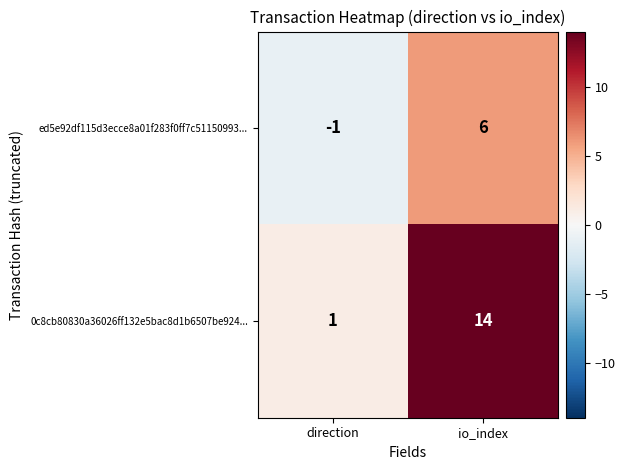

Reading right to left, transcribe all the data shown in this chart.

ed5e92df115d3ecce8a01f283f0ff7c51150993...: 6	-1
0c8cb80830a36026ff132e5bac8d1b6507be924...: 14	1